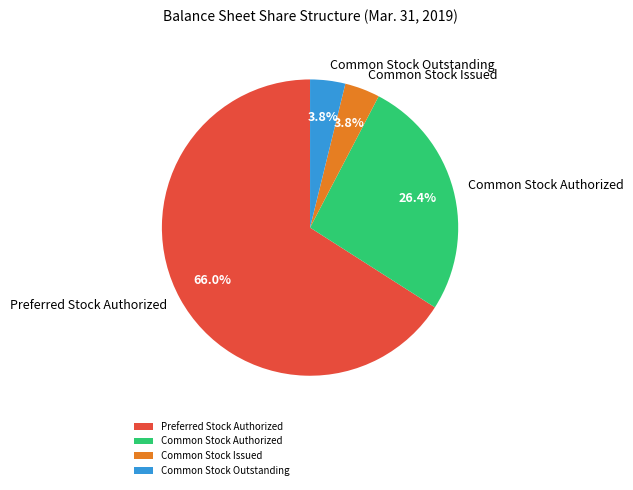

Is the sum of Common Stock Outstanding and Preferred Stock Authorized greater than half?

Yes